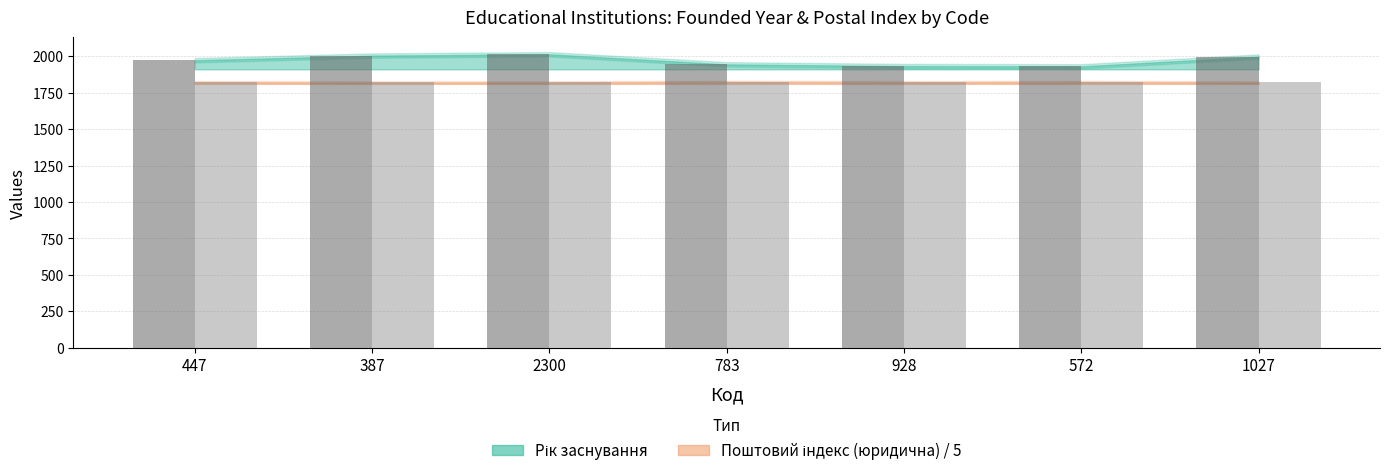

Reading left to right, transcribe all the data shown in this chart.

Рік заснування: 447=1972.0	387=2004.0	2300=2013.0	783=1944.0	928=1932.0	572=1930.0	1027=1997.0
Поштовий індекс (юридична): 447=1821.6	387=1820.0	2300=1820.0	783=1823.4	928=1821.4	572=1822.6	1027=1820.0